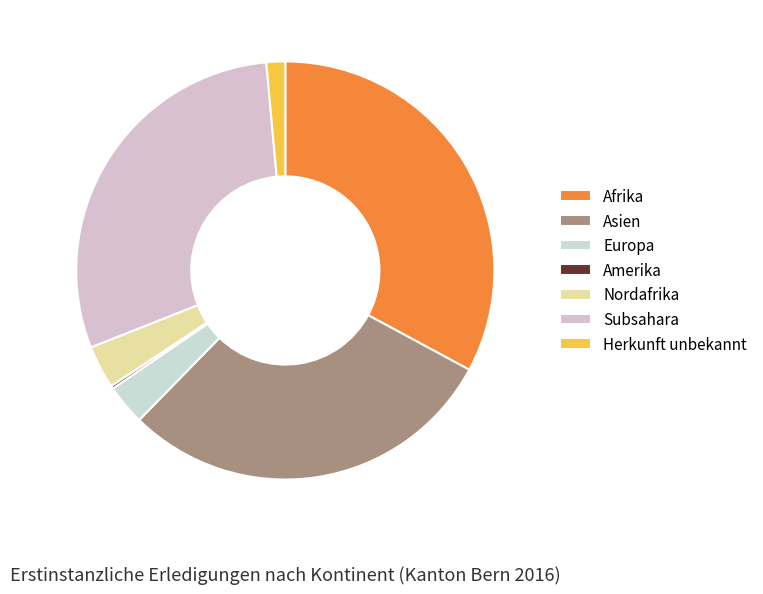

Do Asien and Herkunft unbekannt together represent more than half of the pie?

No